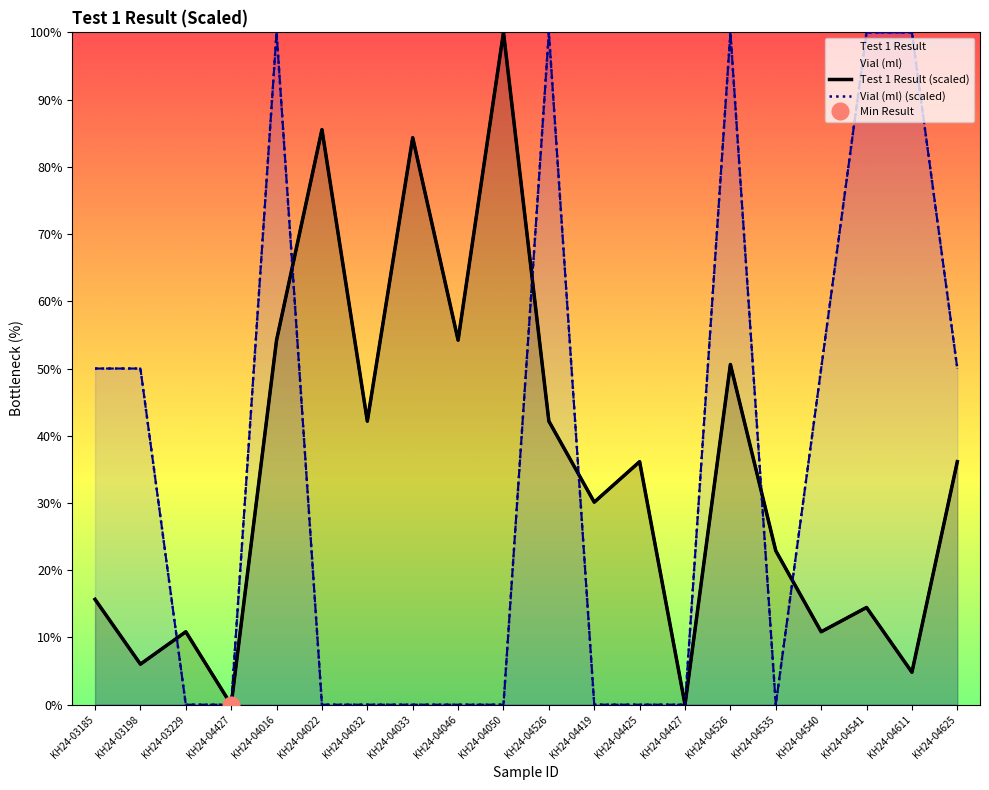

What is the difference between the maximum and second lowest values in the Vial (ml) series?

100.0